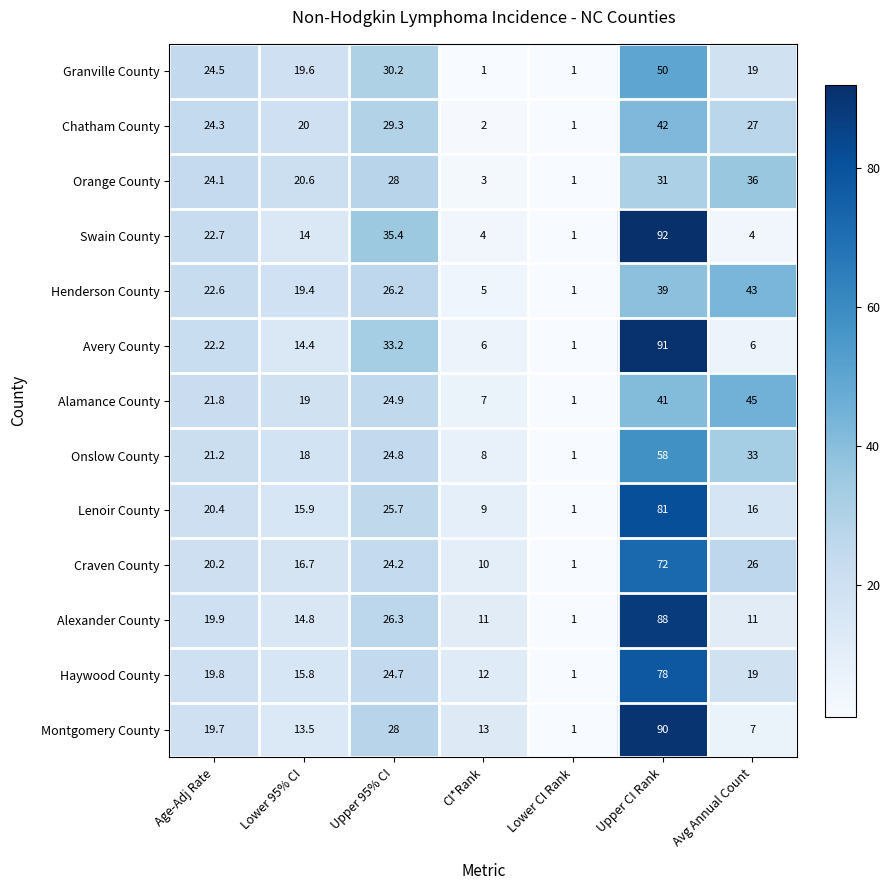

Which series changed the most between Age-Adj Rate and Lower CI Rank?

Granville County